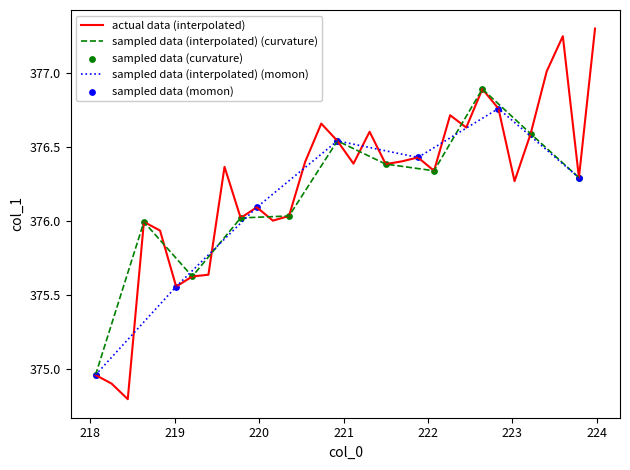

What is the ratio of the value at 223.2172 to the value at 219.0156?

1.0